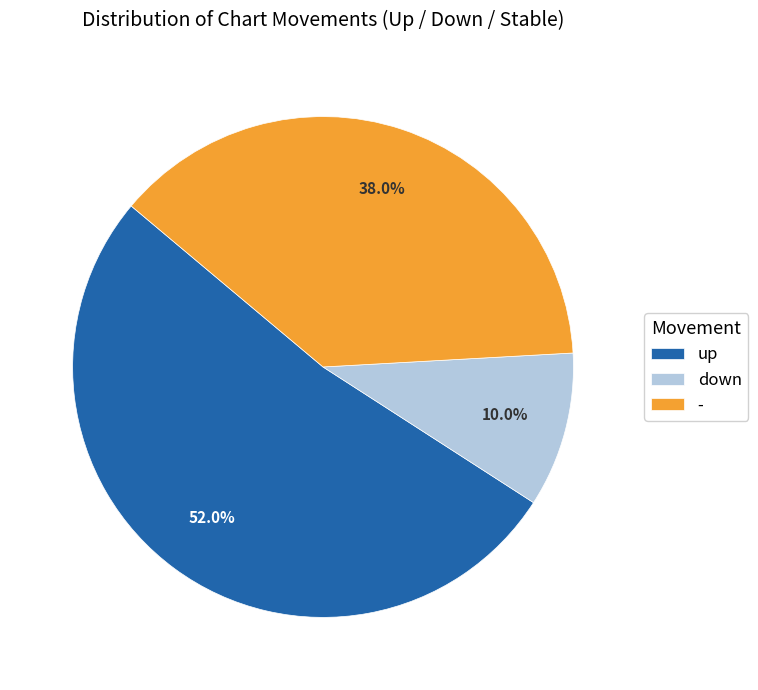

Is there a majority slice in this chart?

Yes